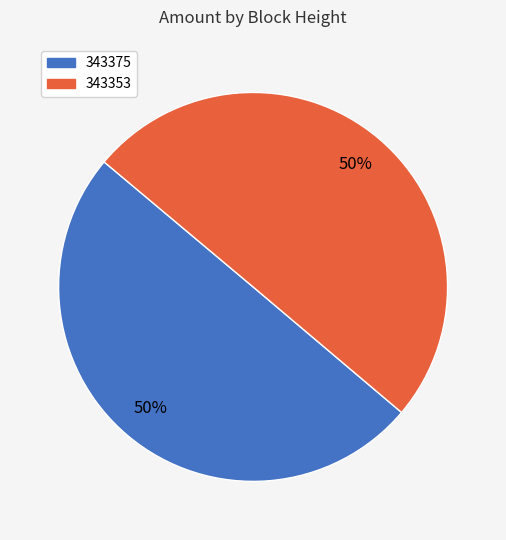

Do 343375 and 343353 together represent more than half of the pie?

Yes